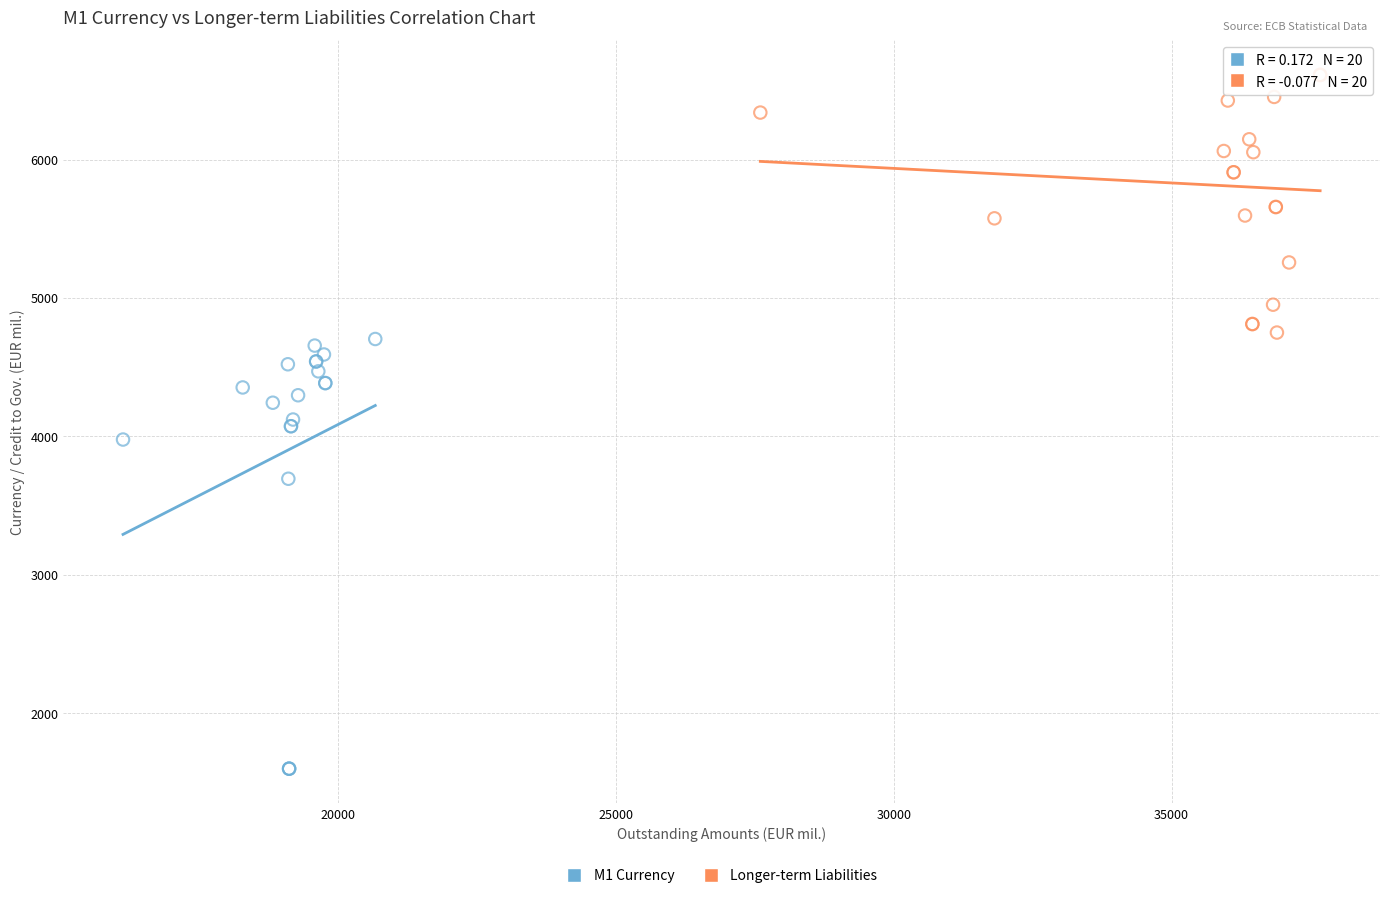

Which series reaches the maximum Y coordinate?

Longer-term Liabilities